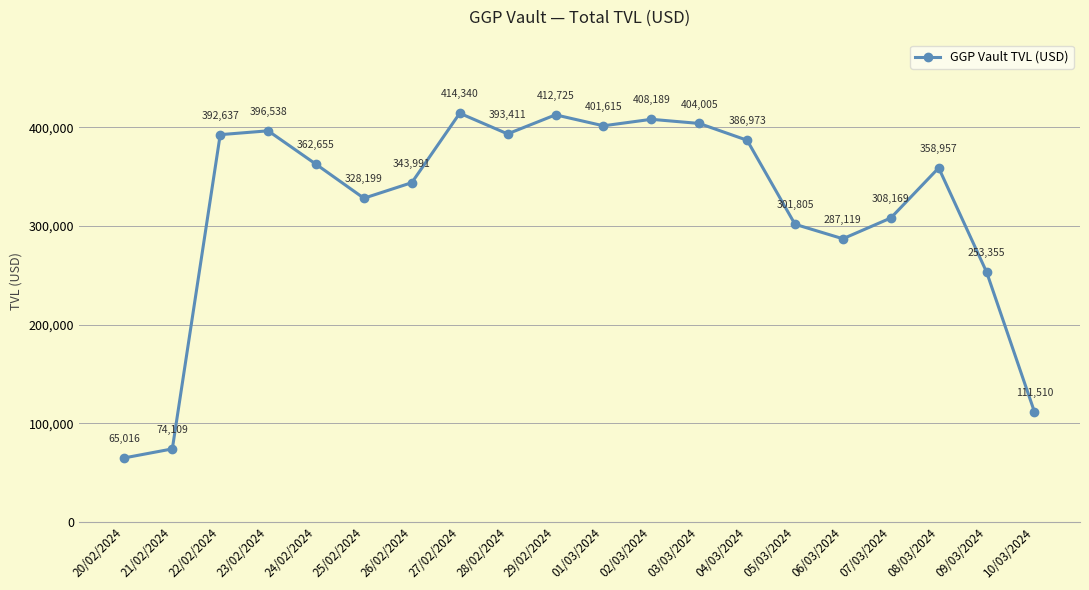

The value at 21/02/2024 is 113894.1. True or false?

False